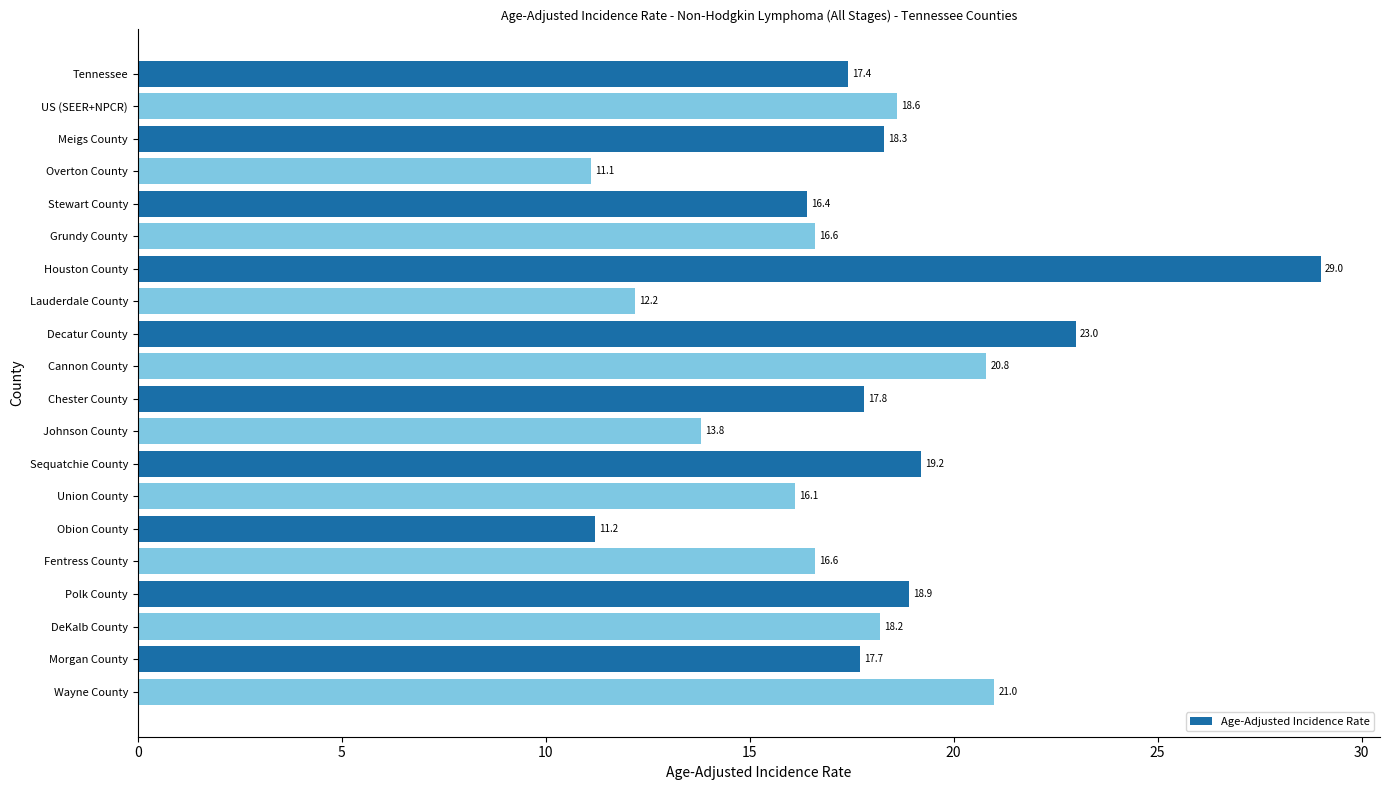

Is it true that the value at US (SEER+NPCR) is 31.4?

False